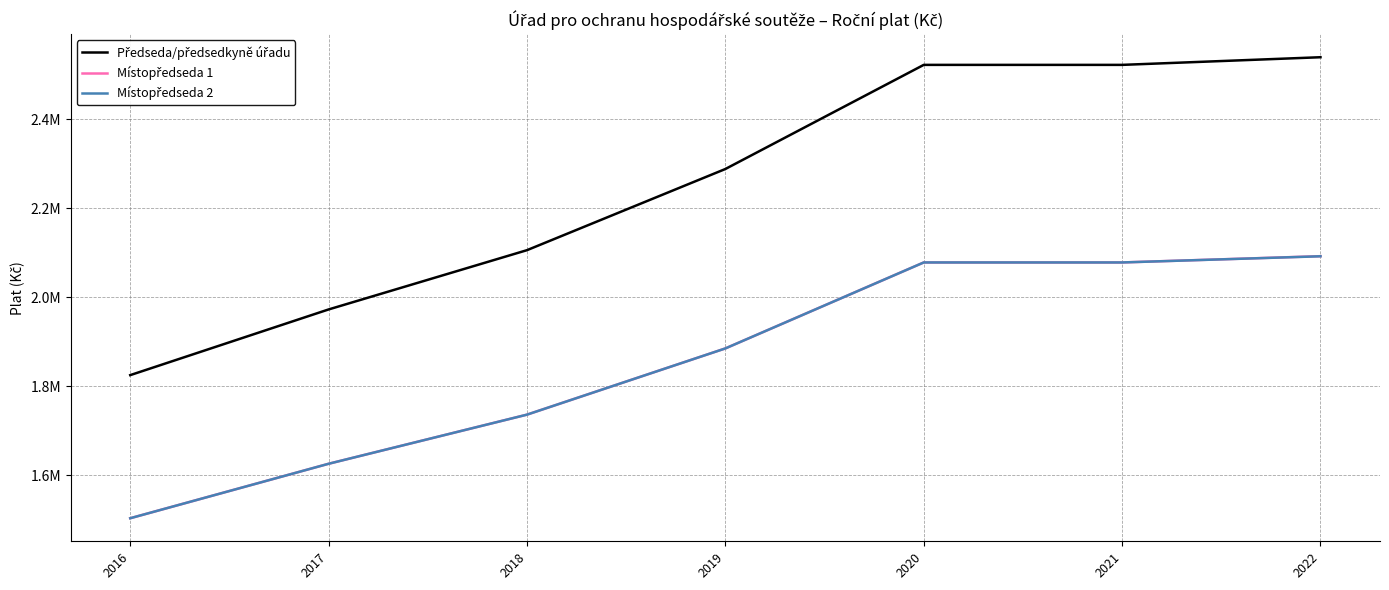

Does the chart have visible grid lines?

Yes